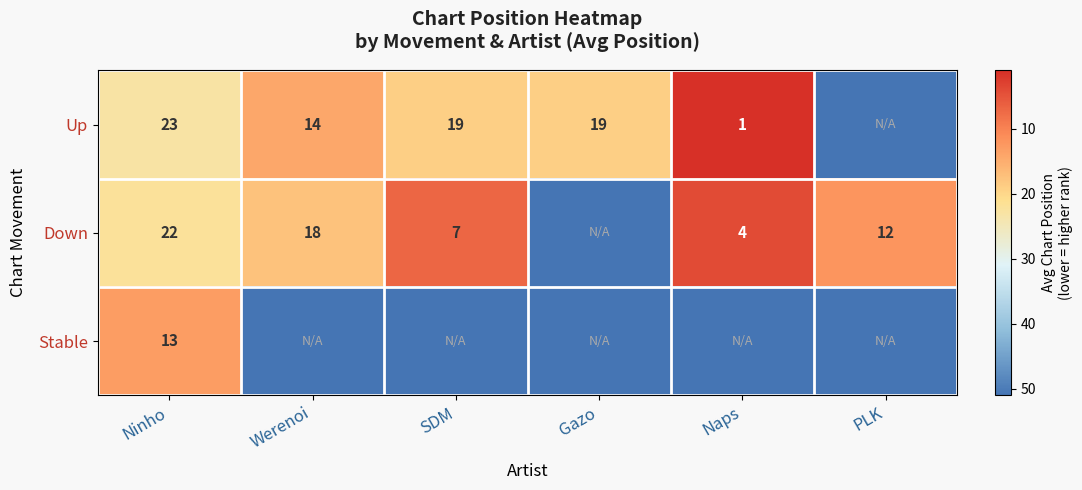

What is the difference between the Down values at Werenoi and PLK?

6